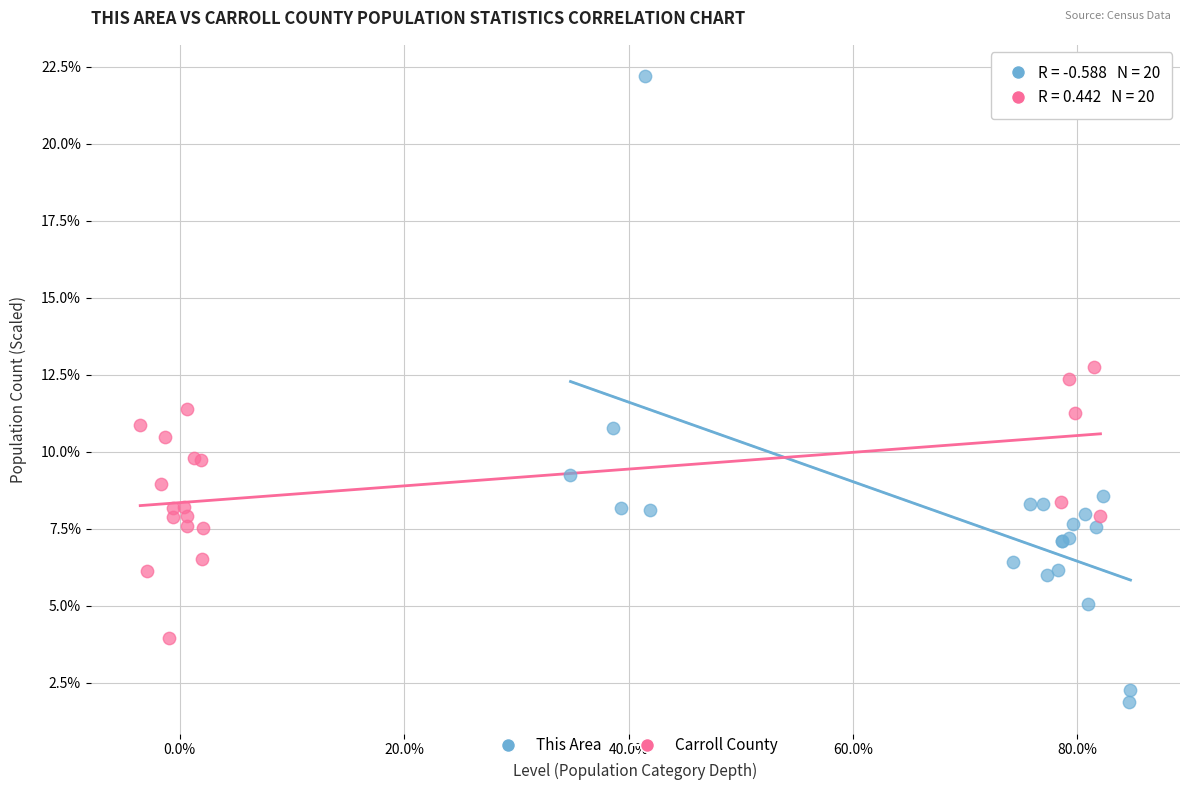

Which series reaches the minimum Y coordinate?

This Area